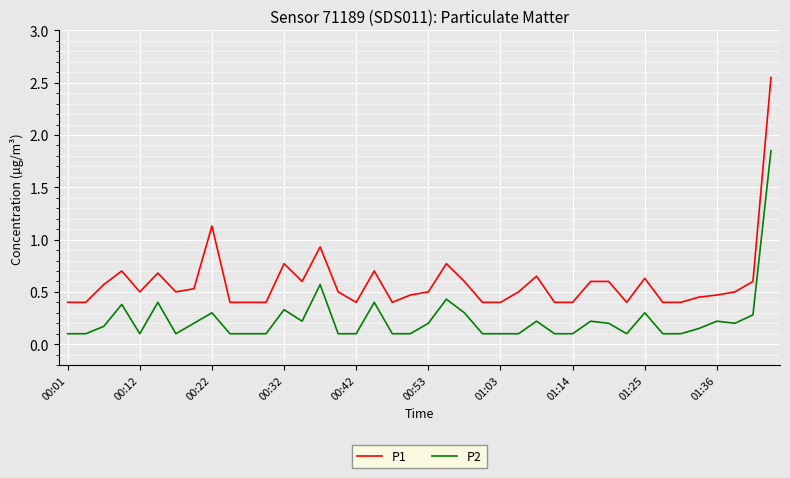

Which series has the largest total across all categories?

P1